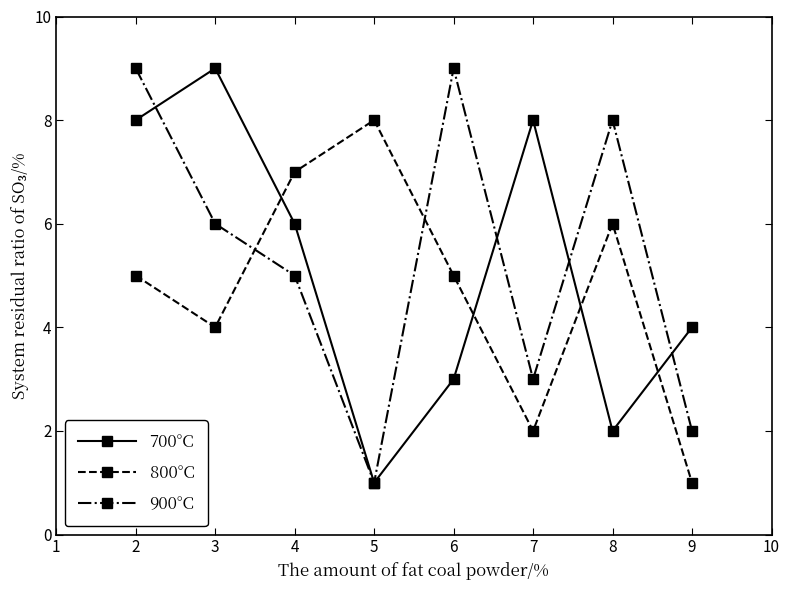

What is the average value of the 800°C series?

5